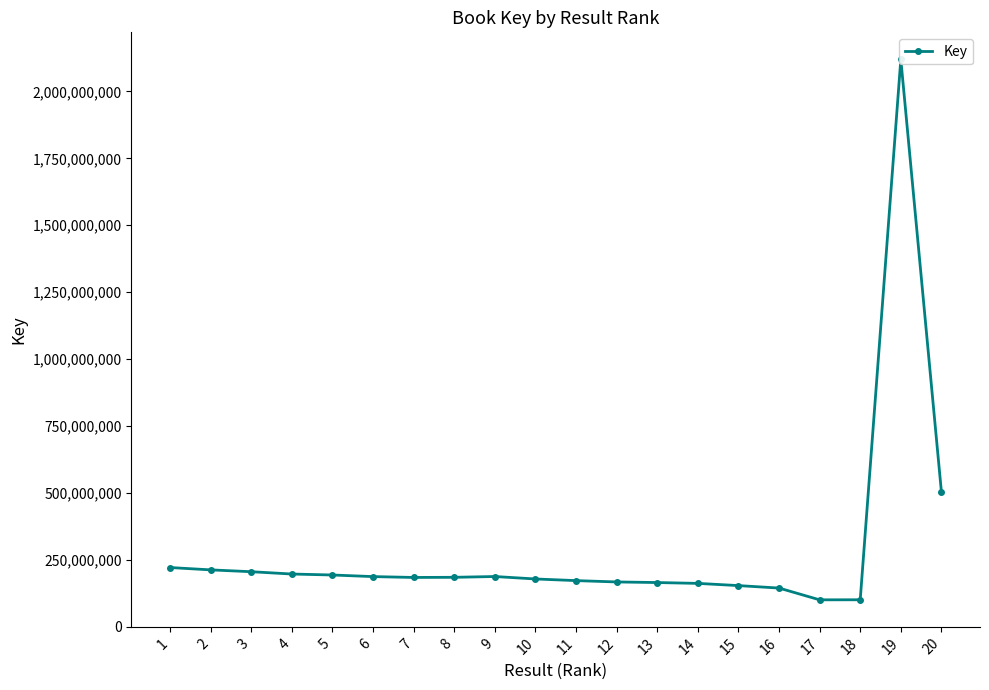

Between 19 and 11, which is larger?

19